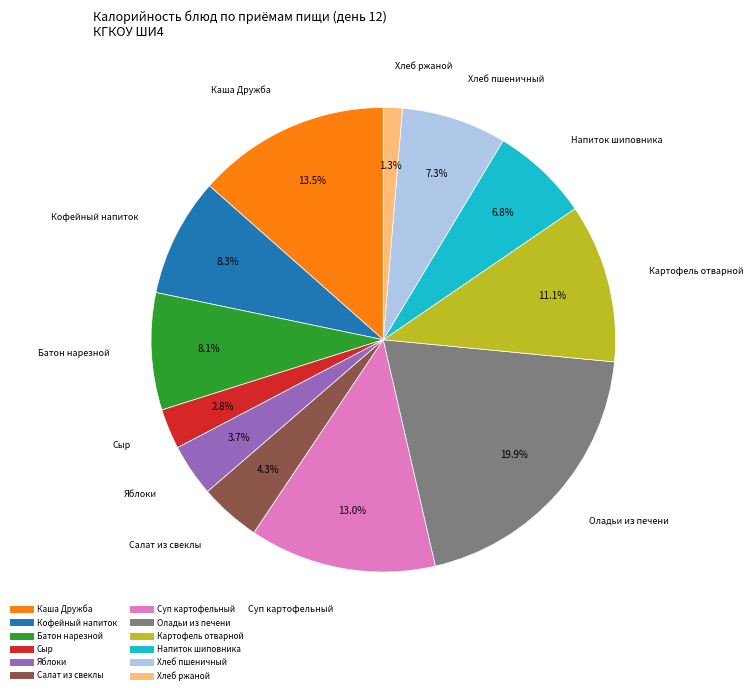

How much of the chart is everything except Картофель отварной?

88.9%